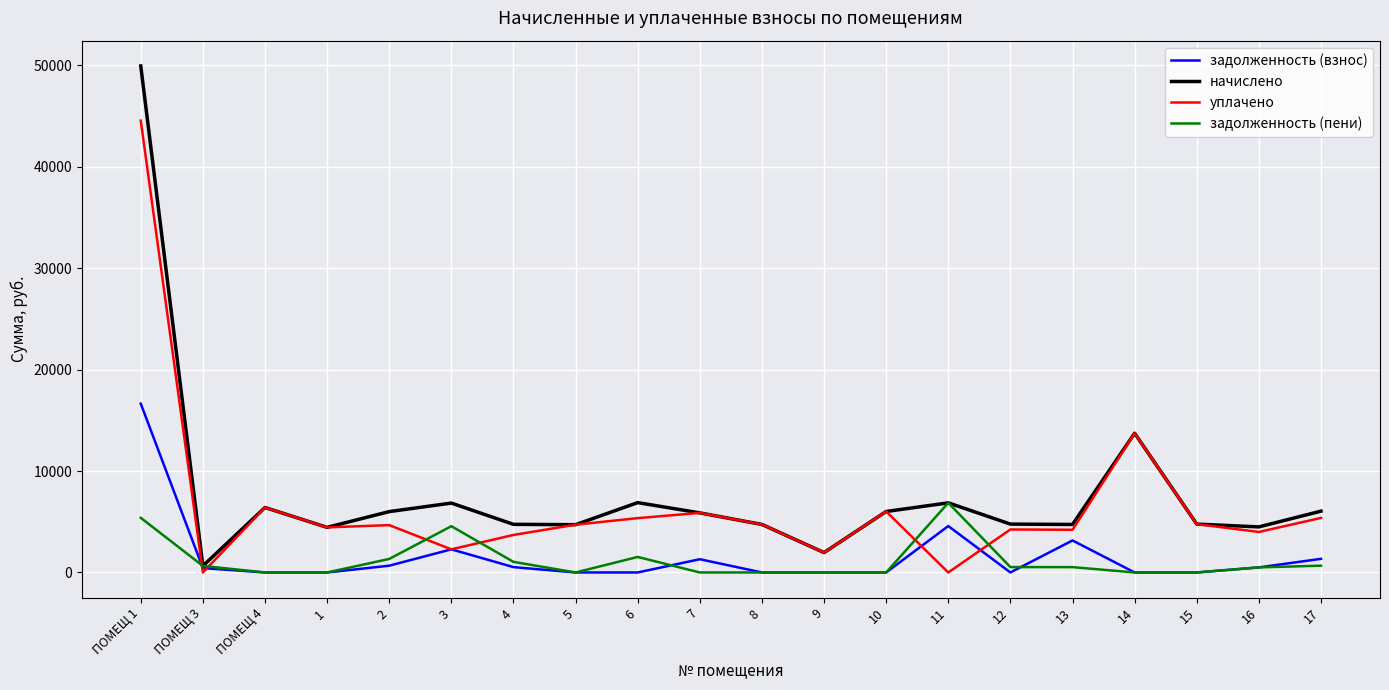

Which category has the highest value across all series?

ПОМЕЩ 1